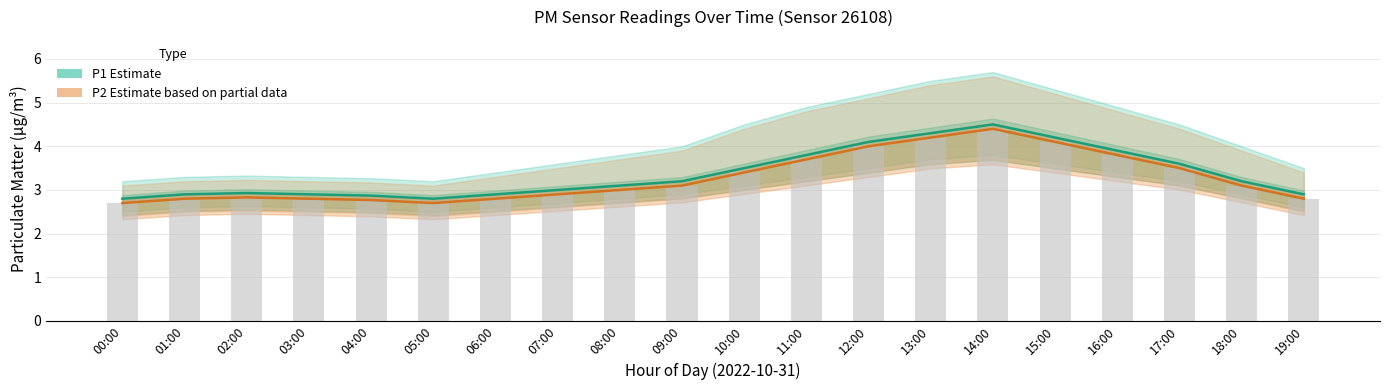

What is the total value across all series at 00:00?

5.5